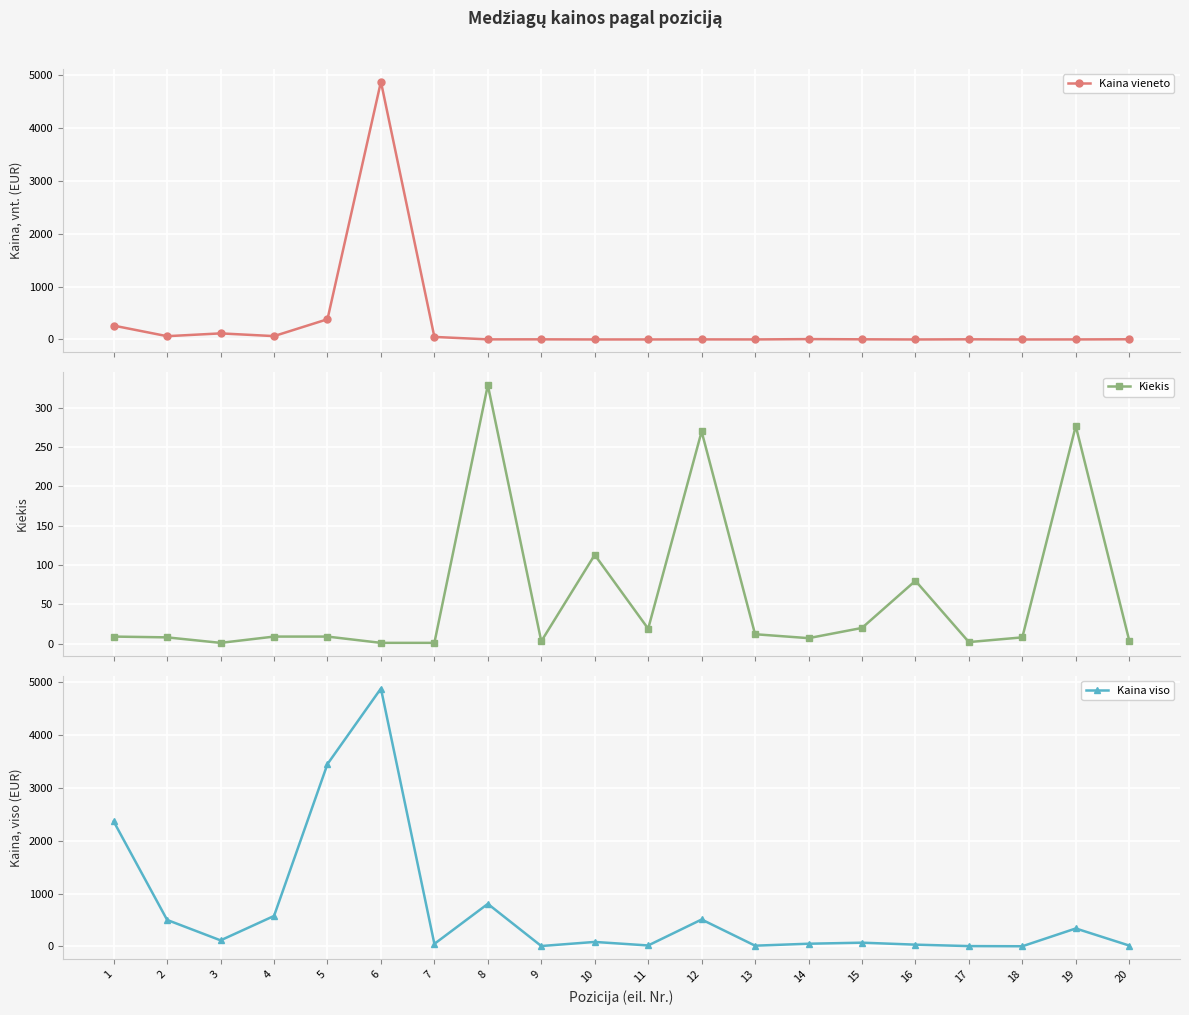

Reading right to left, transcribe all the data shown in this chart.

Kaina vieneto: 4.3	1.2	0.5	3.6	0.4	3.6	7.4	1.3	1.9	1.0	0.8	2.9	2.5	48.8	4880.8	383.5	64.2	115.7	62.8	262.8
Kiekis: 4.0	277.0	8.0	2.0	80.0	20.0	7.0	12.0	270.0	19.0	113.0	3.0	329.0	1.0	1.0	9.0	9.0	1.0	8.0	9.0
Kaina viso: 17.3	340.7	3.9	7.2	34.4	71.8	51.9	15.1	510.3	19.0	85.9	8.6	806.0	48.8	4880.8	3451.4	577.4	115.7	502.0	2365.3